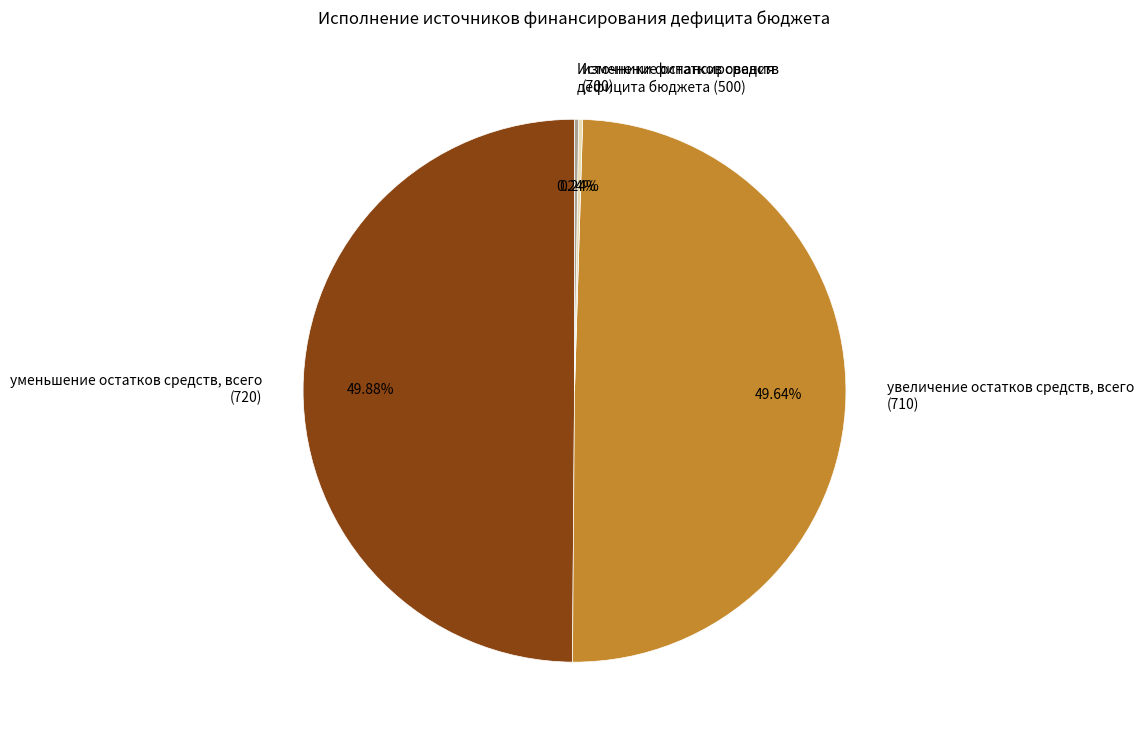

To the nearest percent, what is the difference between the Источники финансирования дефицита бюджета (500) and уменьшение остатков средств, всего (720) slice percentages?

50%